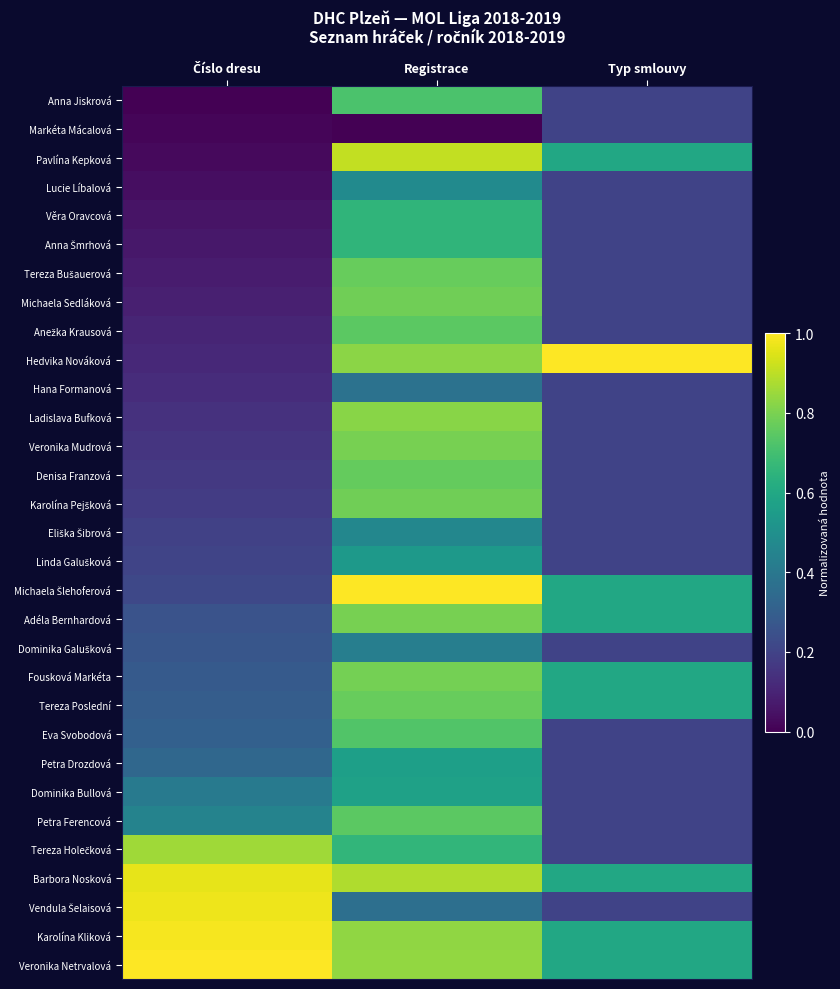

Which series has the widest spread of values?

Hedvika Nováková